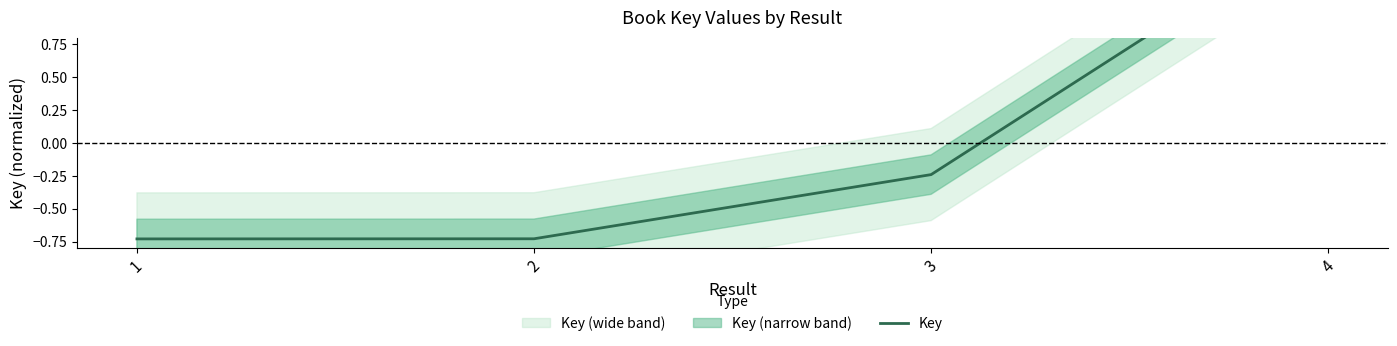

List the labels in order of value, smallest first.

1, 2, 3, 4